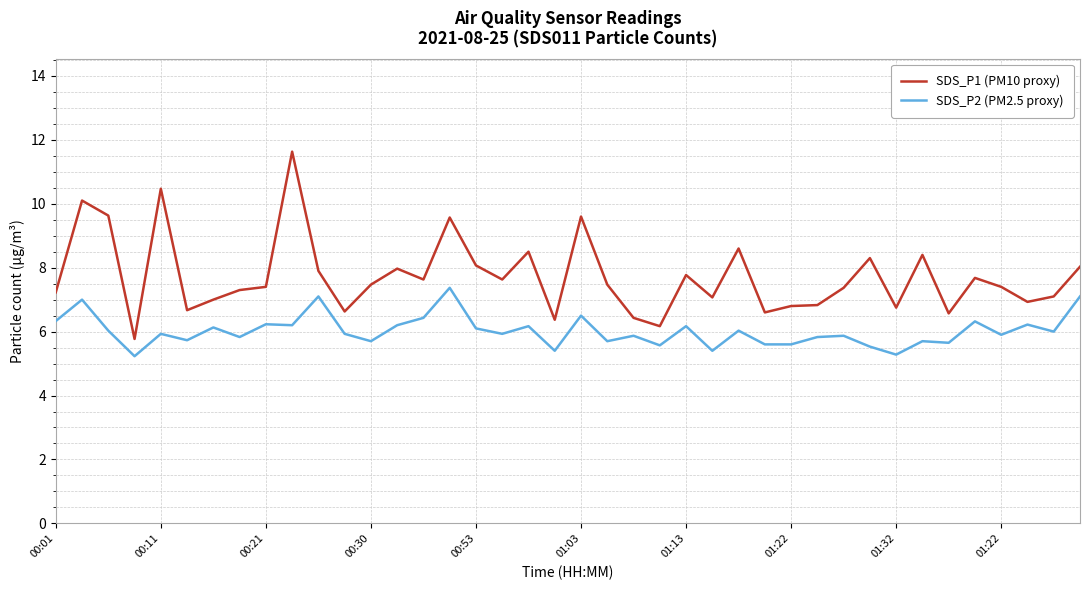

Which series has the widest spread of values?

SDS_P1 (PM10 proxy)